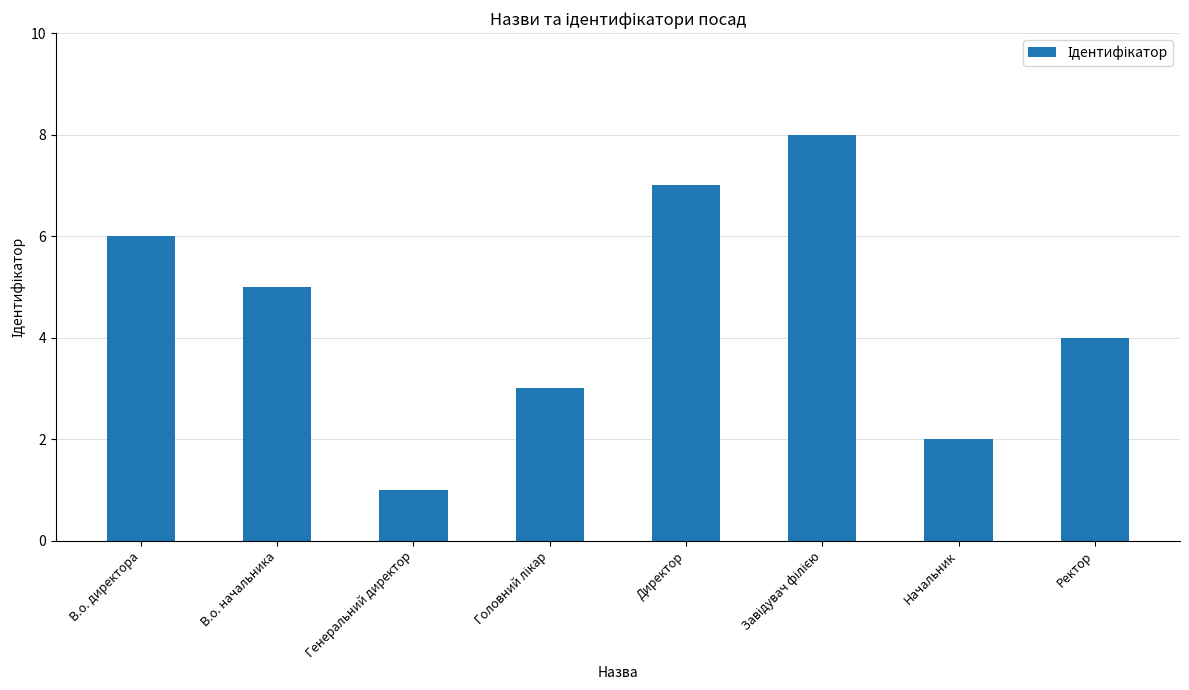

Reading left to right, list all the values displayed in this chart.

6	5	1	3	7	8	2	4